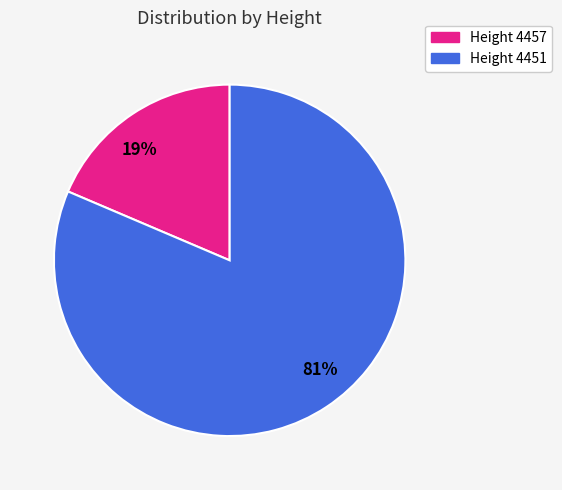

How many segments does this pie chart have?

2